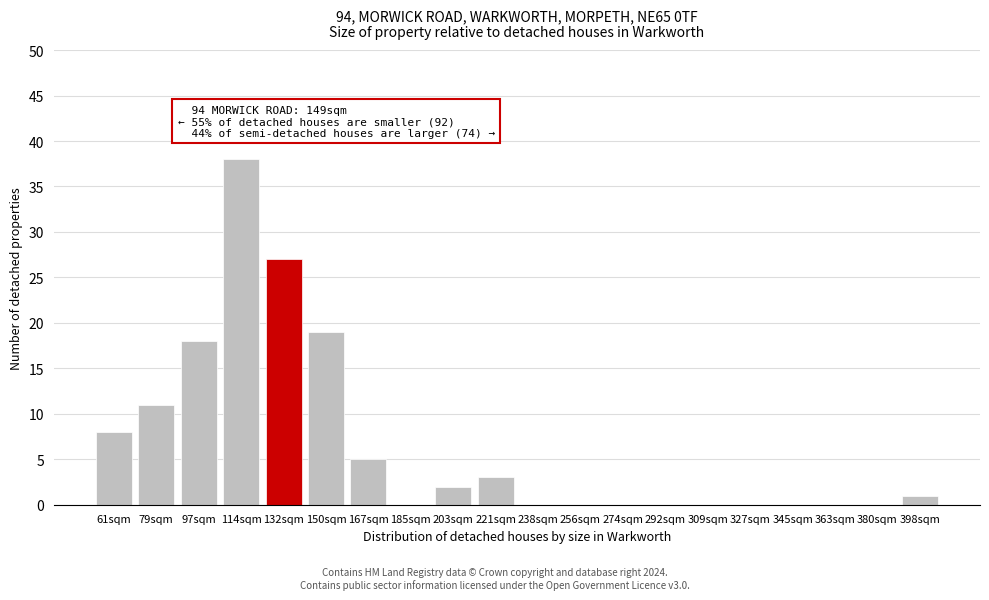

Reading left to right, transcribe all the data shown in this chart.

61sqm=8	79sqm=11	97sqm=18	114sqm=38	132sqm=27	150sqm=19	167sqm=5	185sqm=0	203sqm=2	221sqm=3	238sqm=0	256sqm=0	274sqm=0	292sqm=0	309sqm=0	327sqm=0	345sqm=0	363sqm=0	380sqm=0	398sqm=1